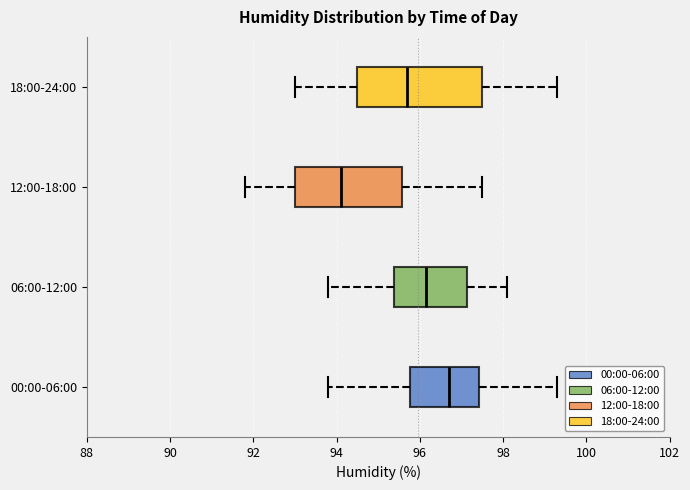

Reading bottom to top, transcribe this box plot: for each box, give where its median line is, the range the box spans, and where its two whiskers end, as read against the x-axis. The values are not printed on the chart, so give them approximately, as read against the axis.

00:00-06:00: median 96.8, box 95.8 to 97.4, whiskers 93.8 to 99.4
06:00-12:00: median 96.2, box 95.4 to 97.2, whiskers 93.8 to 98.2
12:00-18:00: median 94.2, box 93.0 to 95.6, whiskers 91.8 to 97.6
18:00-24:00: median 95.8, box 94.6 to 97.6, whiskers 93.0 to 99.4